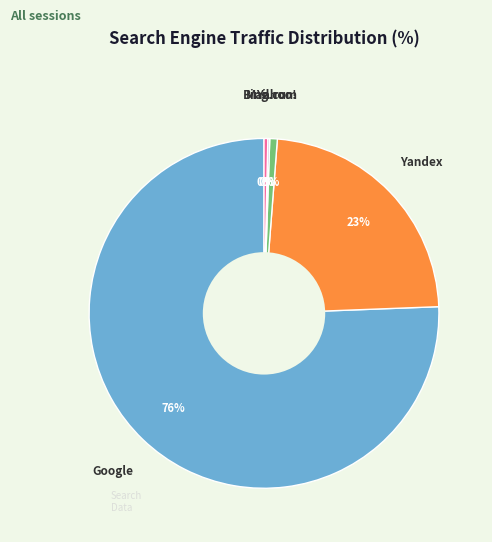

To the nearest percent, what is the average slice percentage?

20%